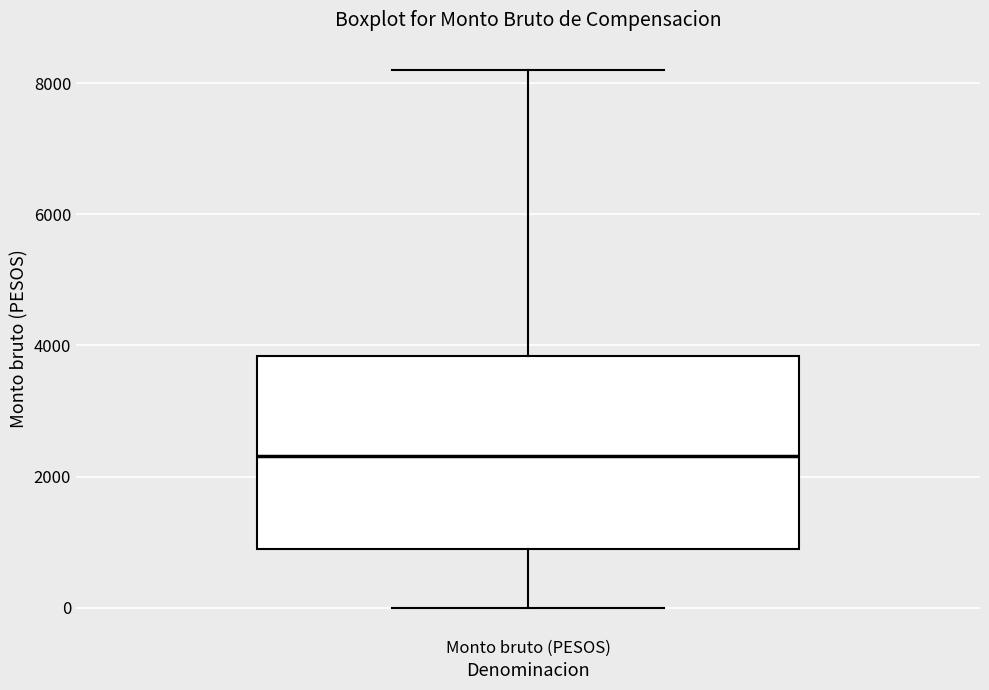

Transcribe this box plot: give where the median line is, the range the box spans, and where the two whiskers end, as read against the y-axis. The values are not printed on the chart, so give them approximately, as read against the axis.

median 2400, box 800 to 3800, whiskers 0 to 8200